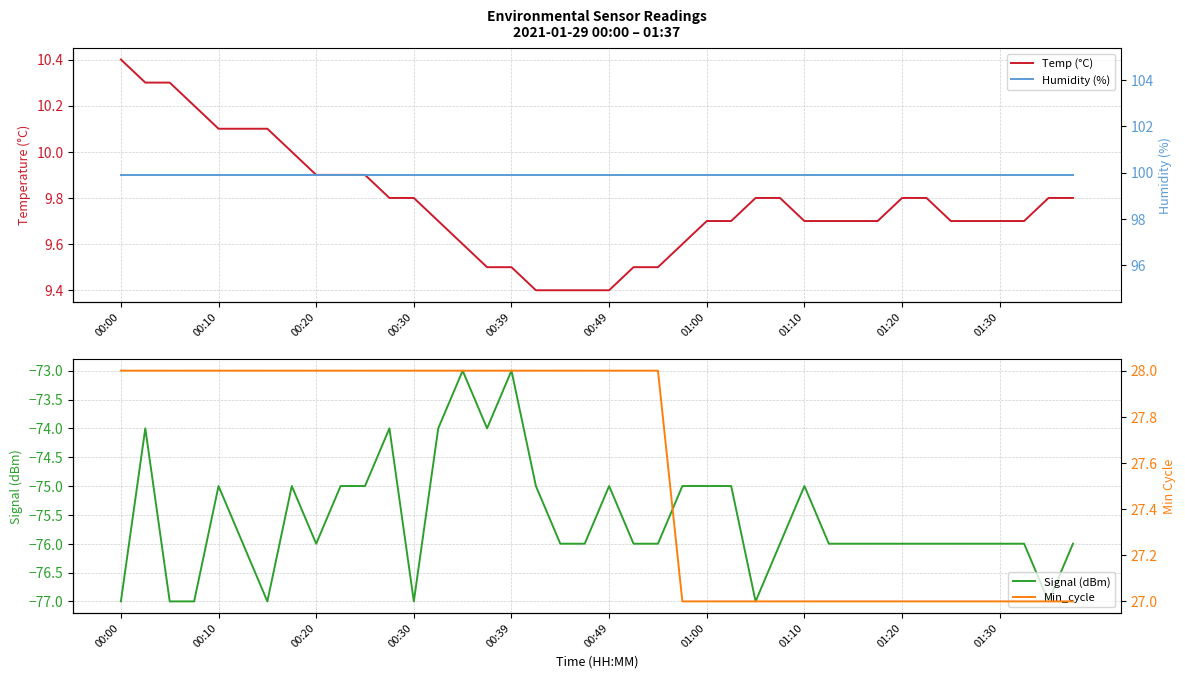

True or false: Min_cycle has more than 1 interior local peaks.

False